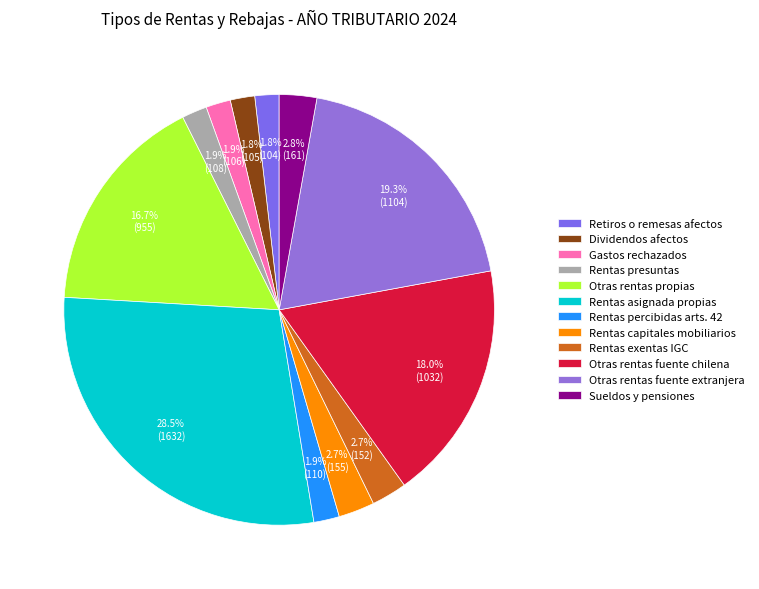

To the nearest percent, what is the combined percentage of Otras rentas fuente chilena and Retiros o remesas afectos?

20%